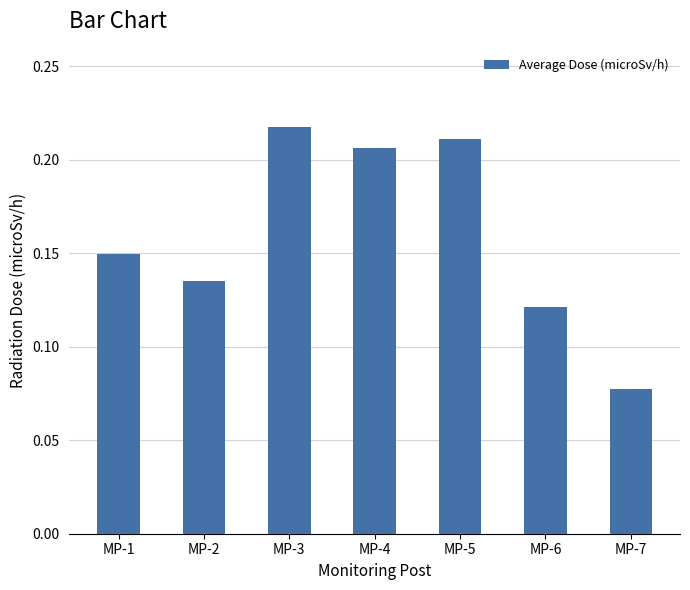

Where is the data nearest to the value 0?

MP-7